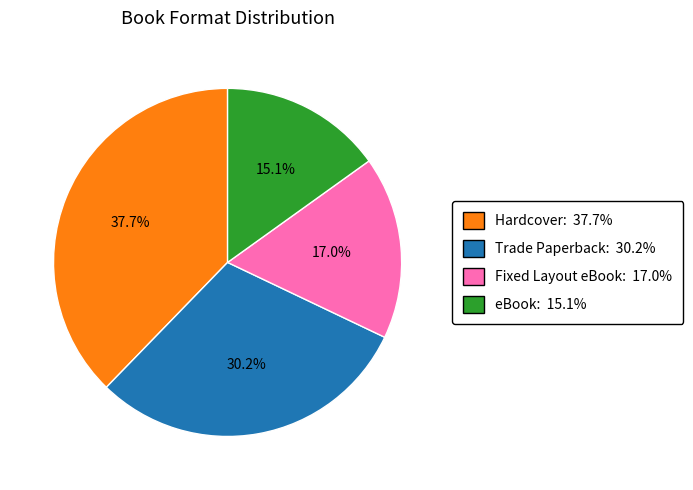

Is there a majority slice in this chart?

No